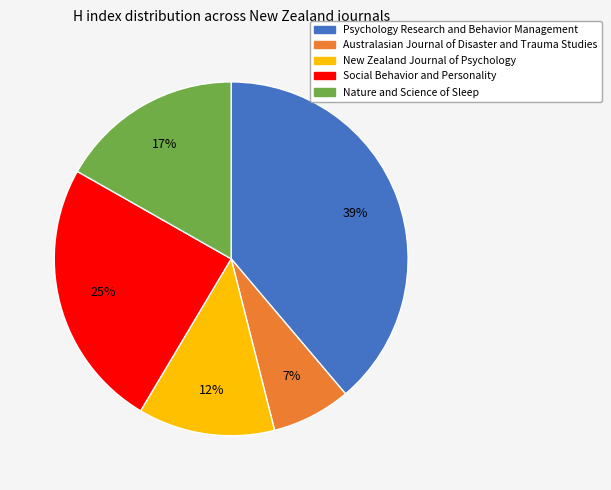

To the nearest percent, what is the difference between the New Zealand Journal of Psychology and Australasian Journal of Disaster and Trauma Studies slice percentages?

5%